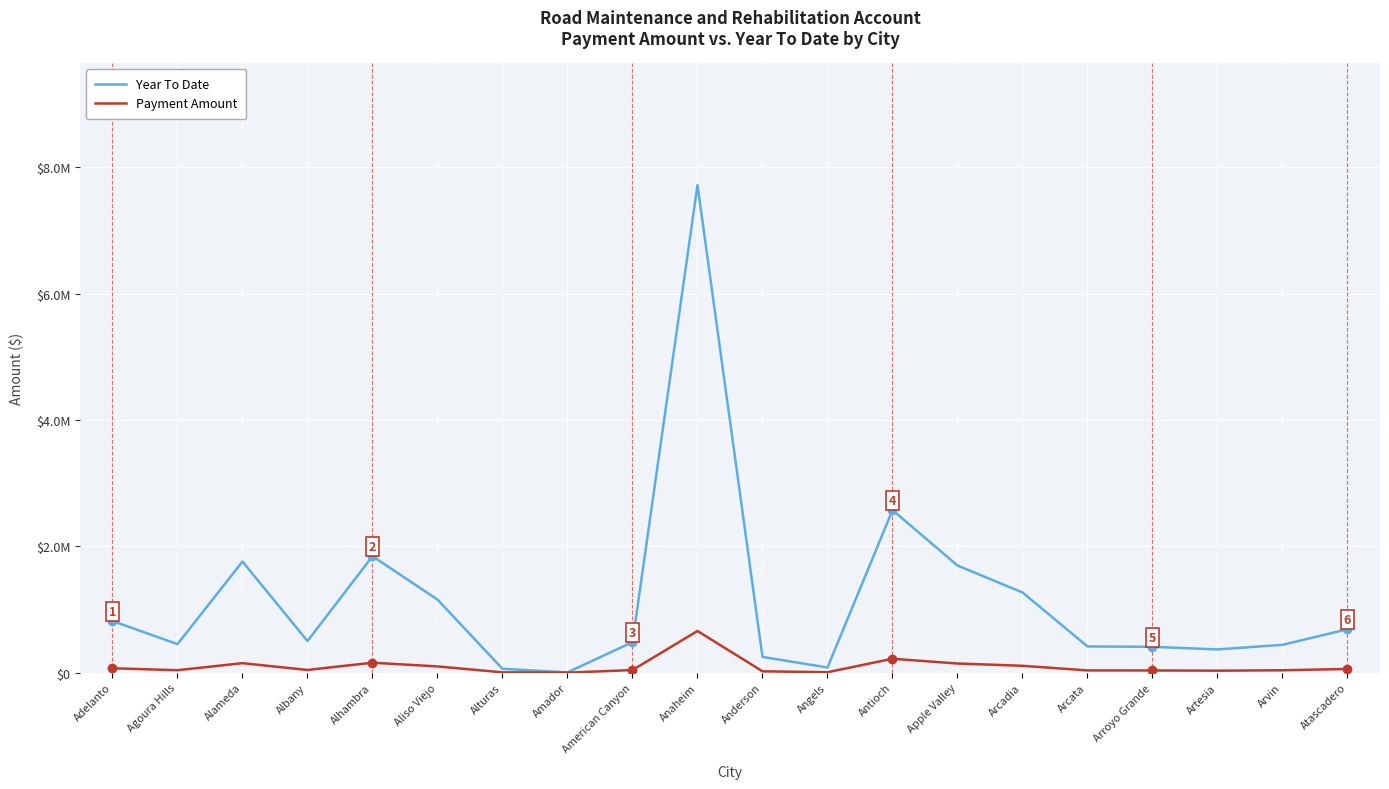

True or false: Payment Amount and Year To Date cross at least once.

False